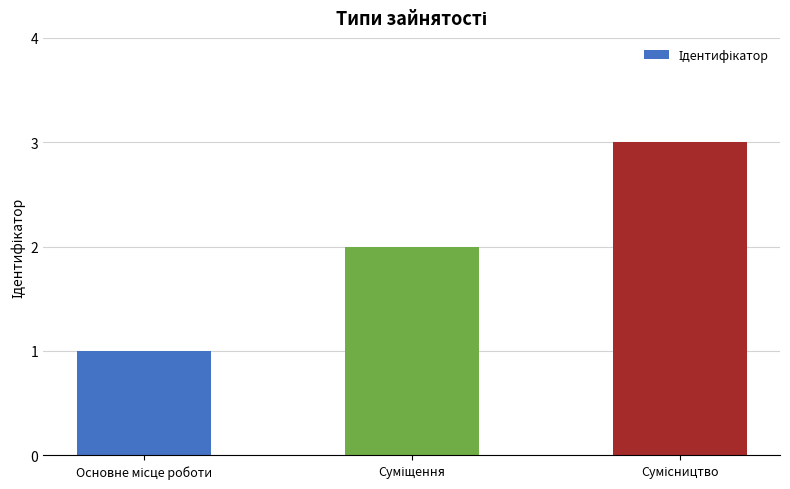

What is the greatest value displayed?

3